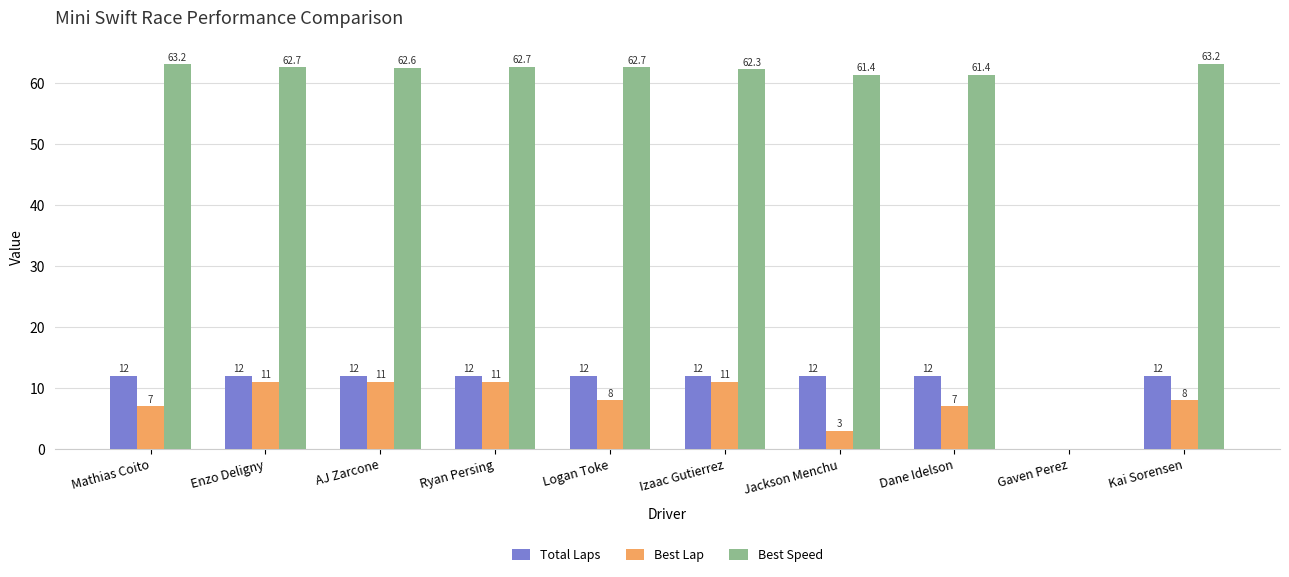

True or false: Best Speed has a value of 62.6 at AJ Zarcone.

True